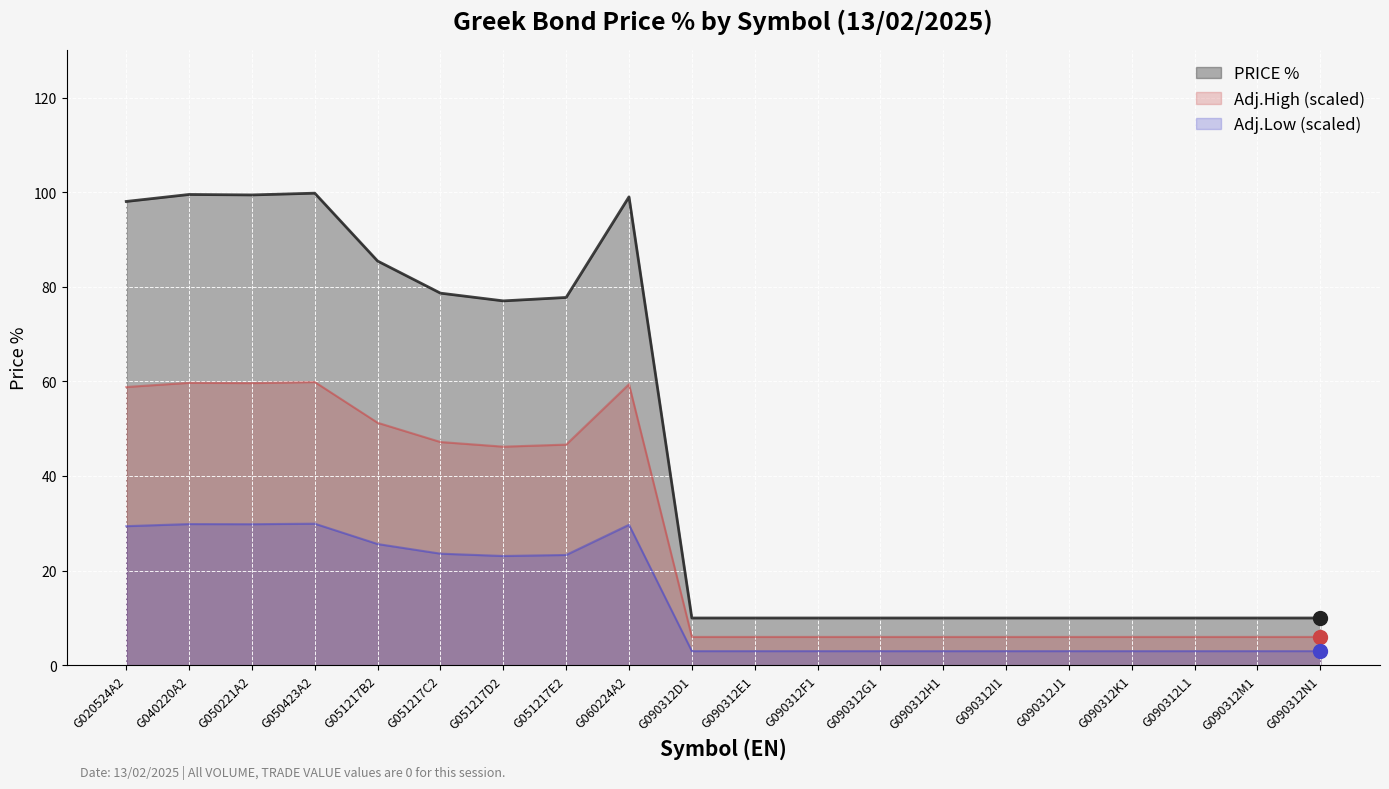

Which series has the largest total across all categories?

PRICE %